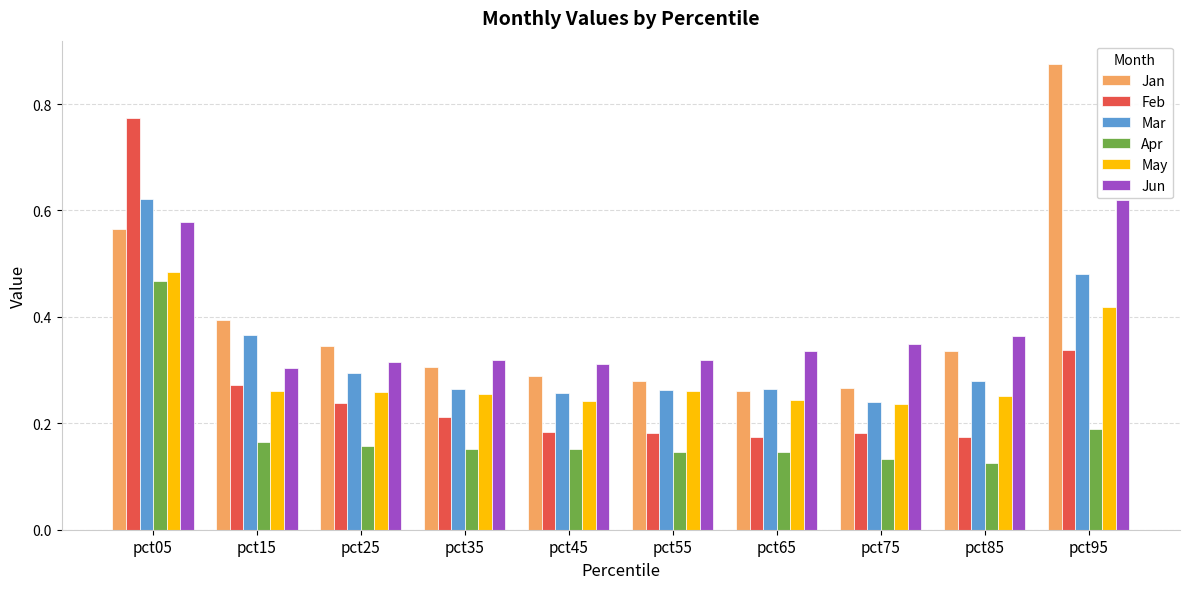

True or false: Feb has a value of 0.1 at pct45.

False